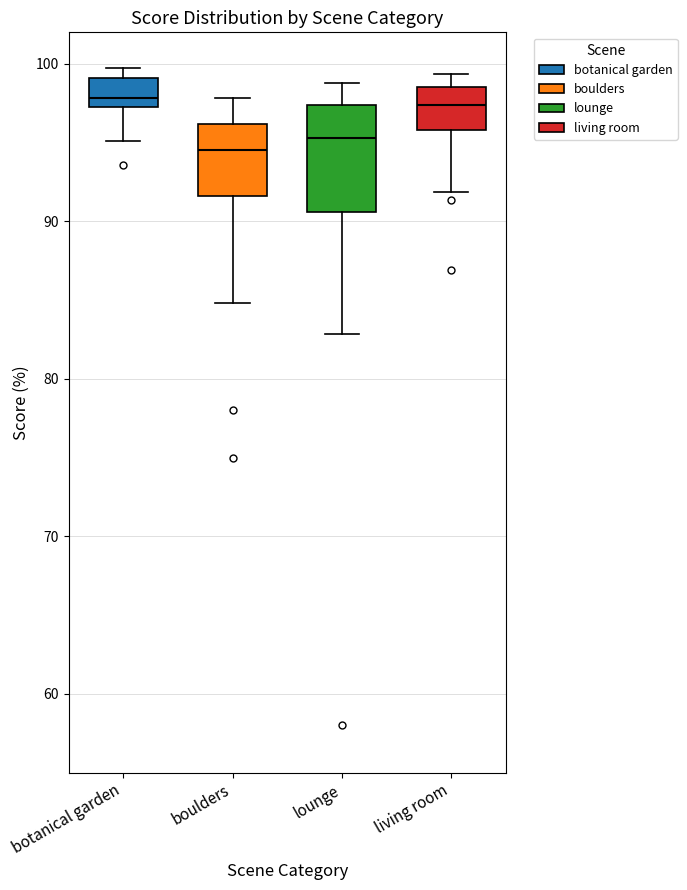

Where does the median line of the box for living room sit on the y-axis? The values are not printed on the chart, so give them approximately, as read against the axis.

97